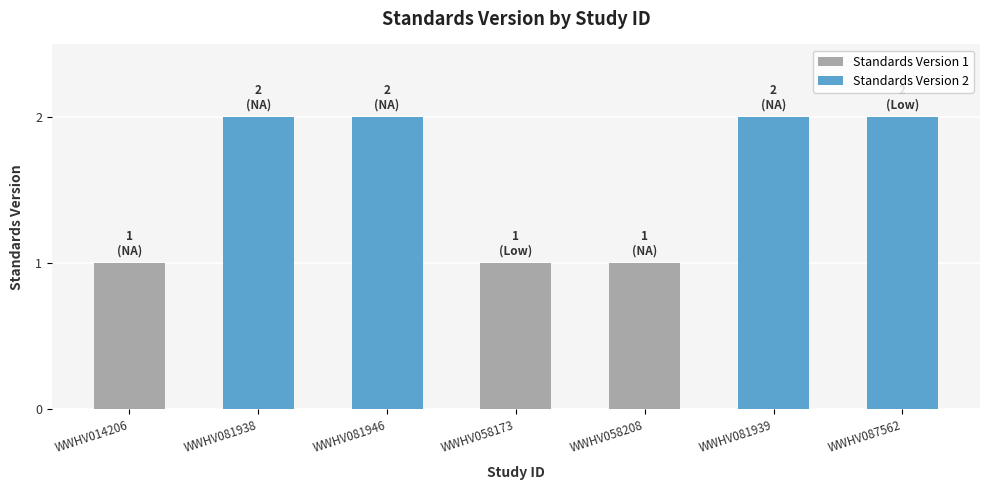

What is the greatest value displayed?

2